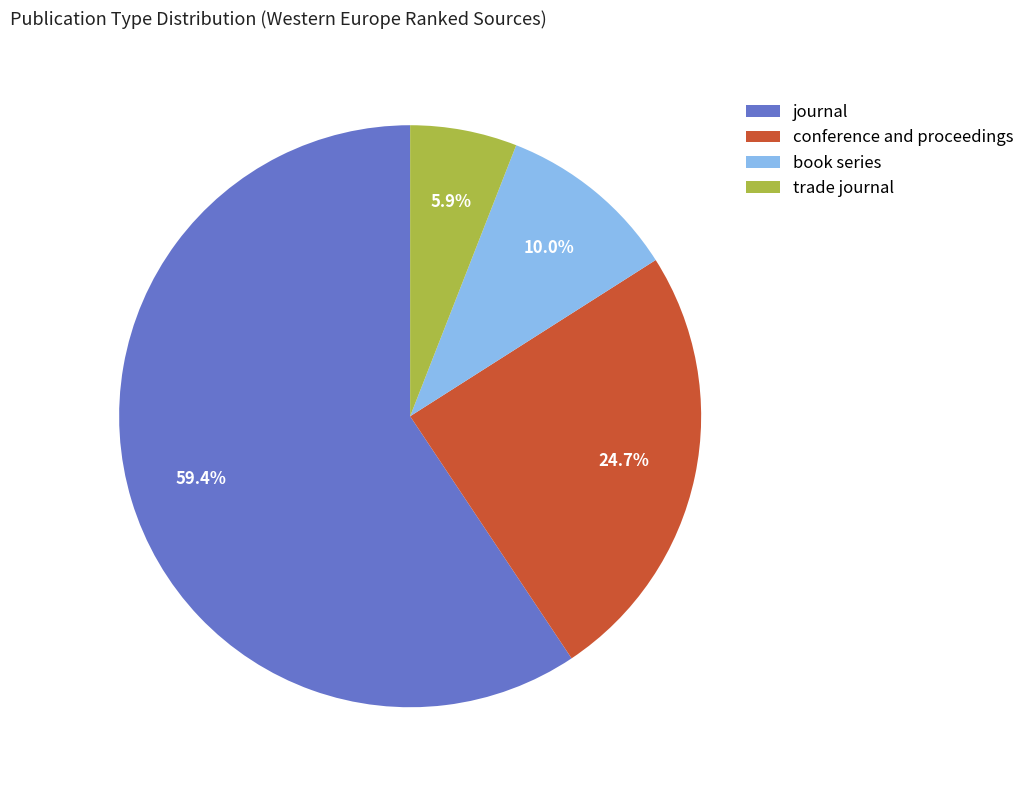

Which category accounts for the majority?

journal